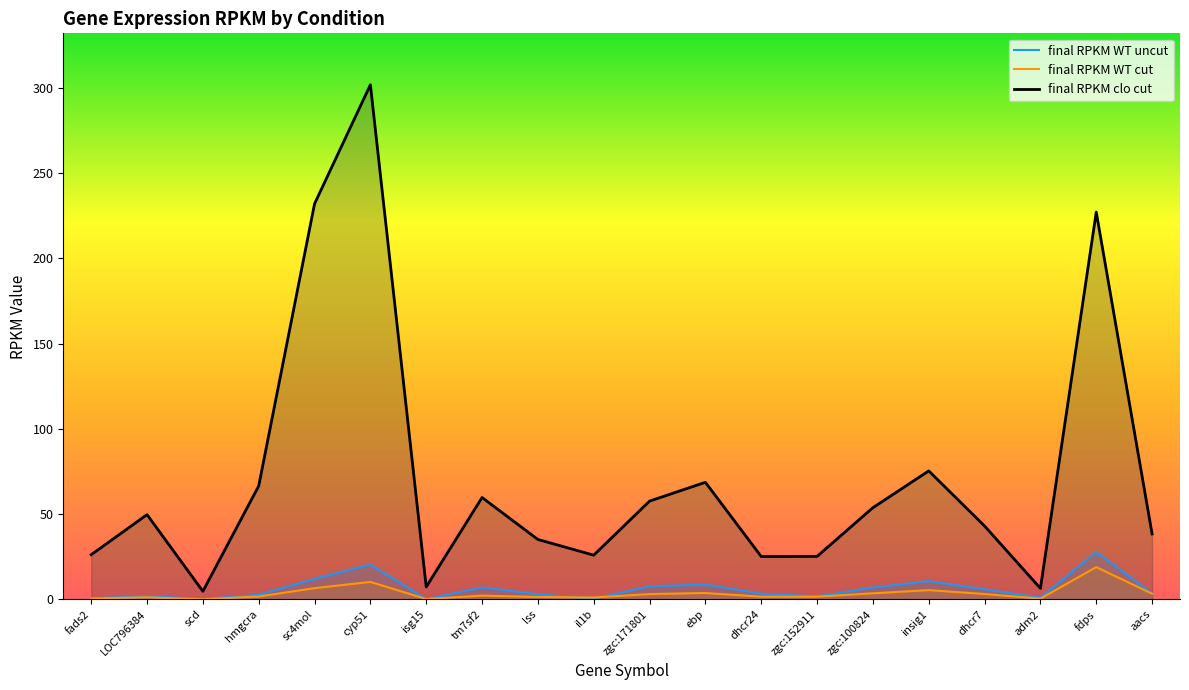

True or false: final RPKM WT uncut and final RPKM clo cut cross at least once.

False